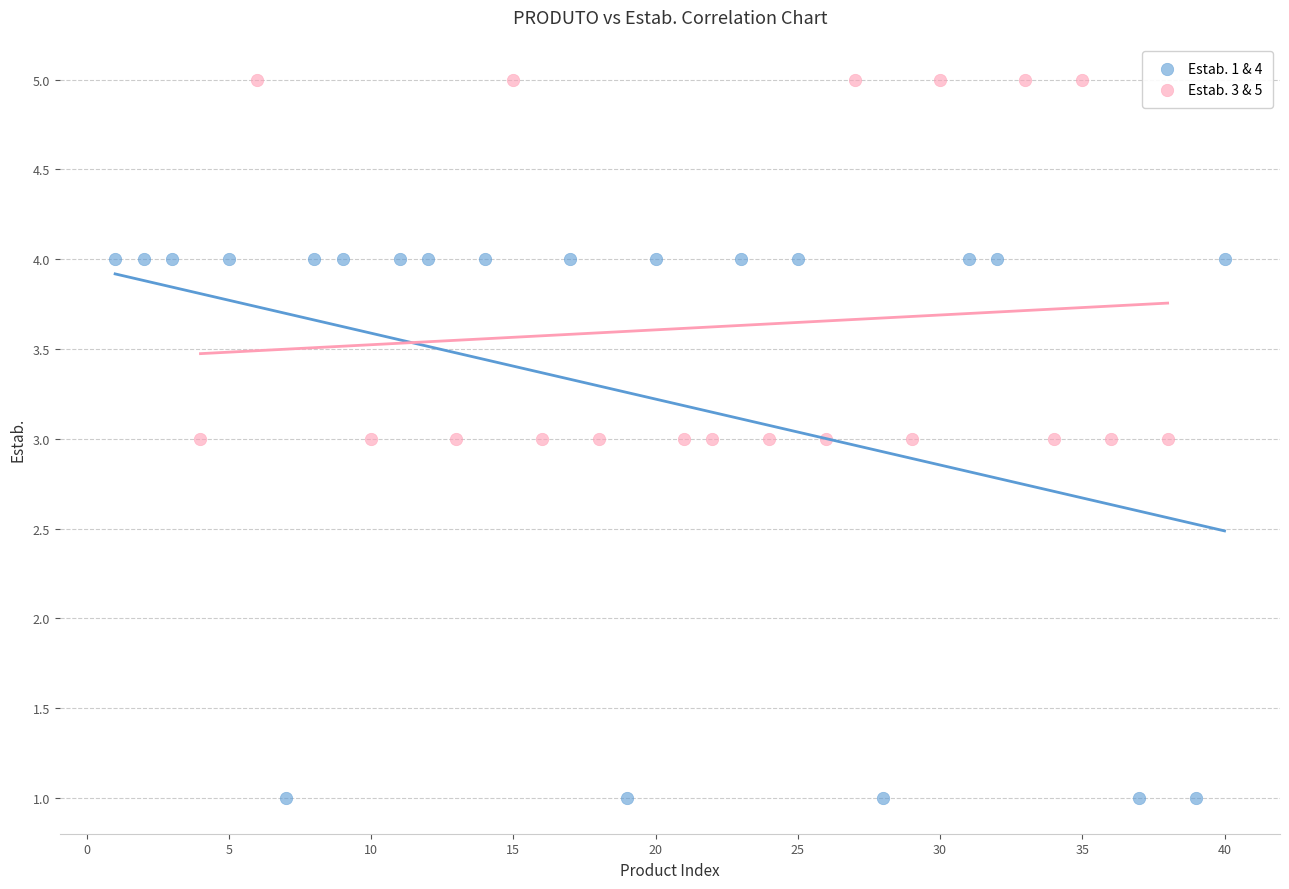

Which series contains the lowest Y value?

Estab. 1 & 4